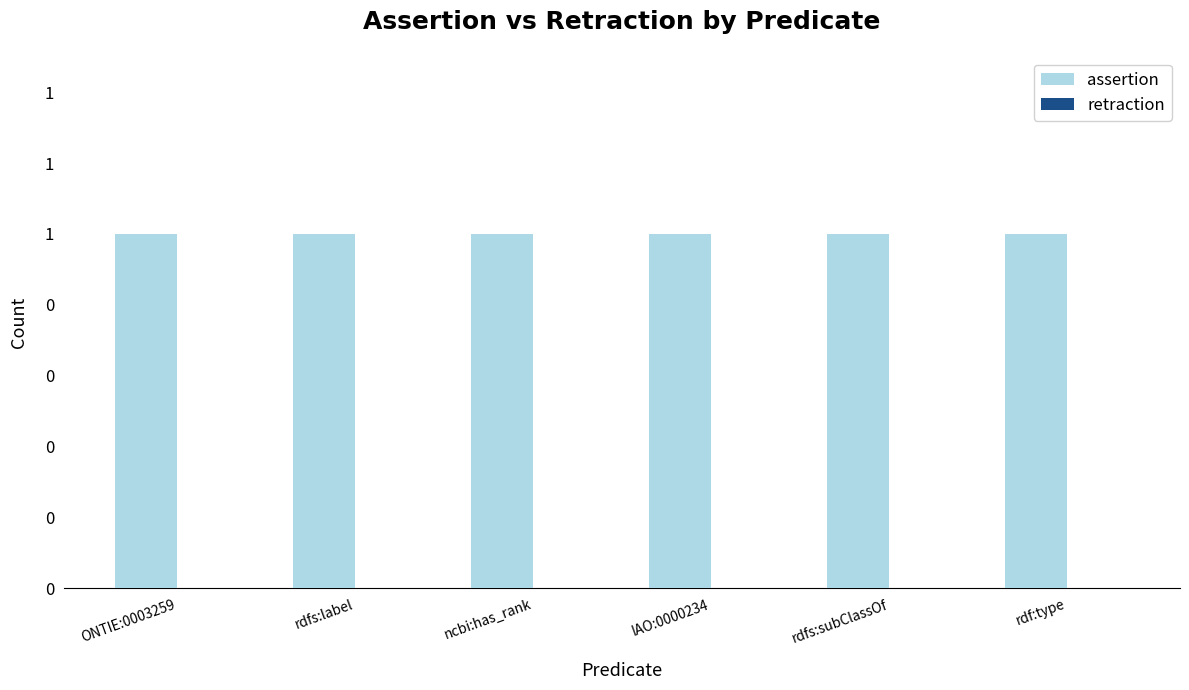

List the series in order of their peak value, lowest first.

retraction, assertion